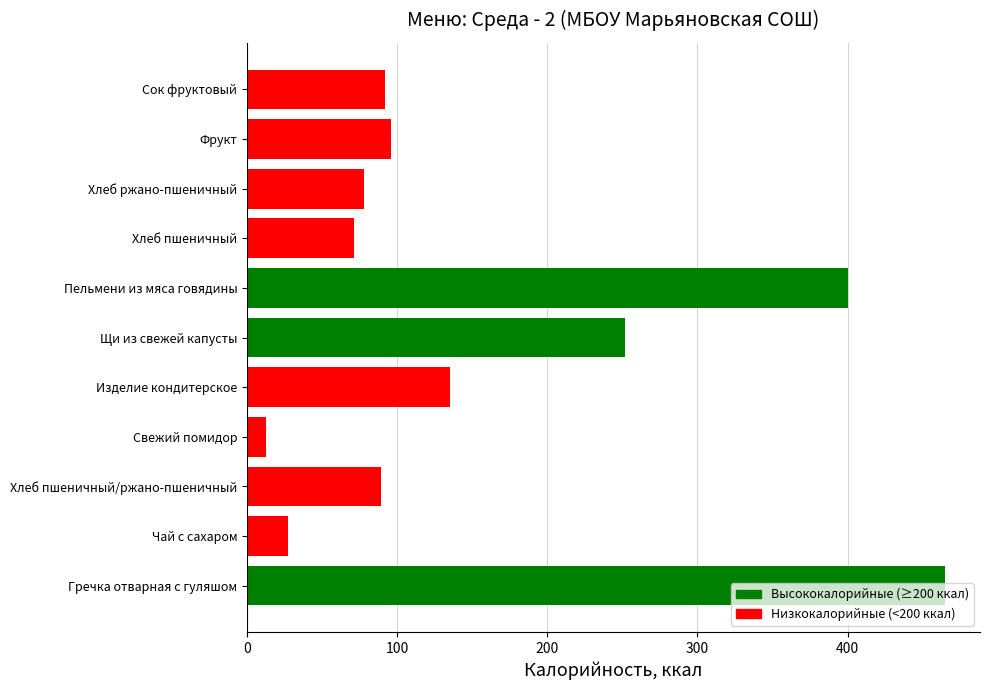

What value does the data have at Фрукт, to the nearest 5?

95